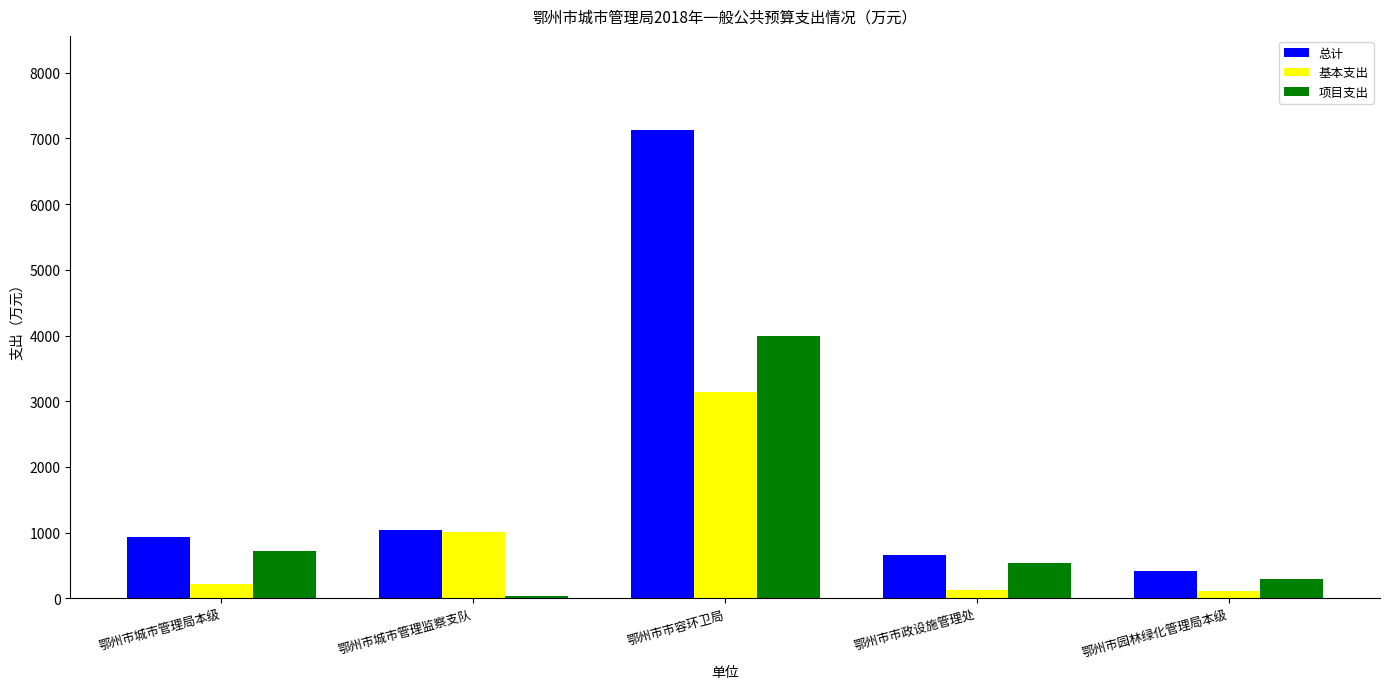

What is the difference between the 项目支出 values at 鄂州市市政设施管理处 and 鄂州市城市管理局本级?

186.7